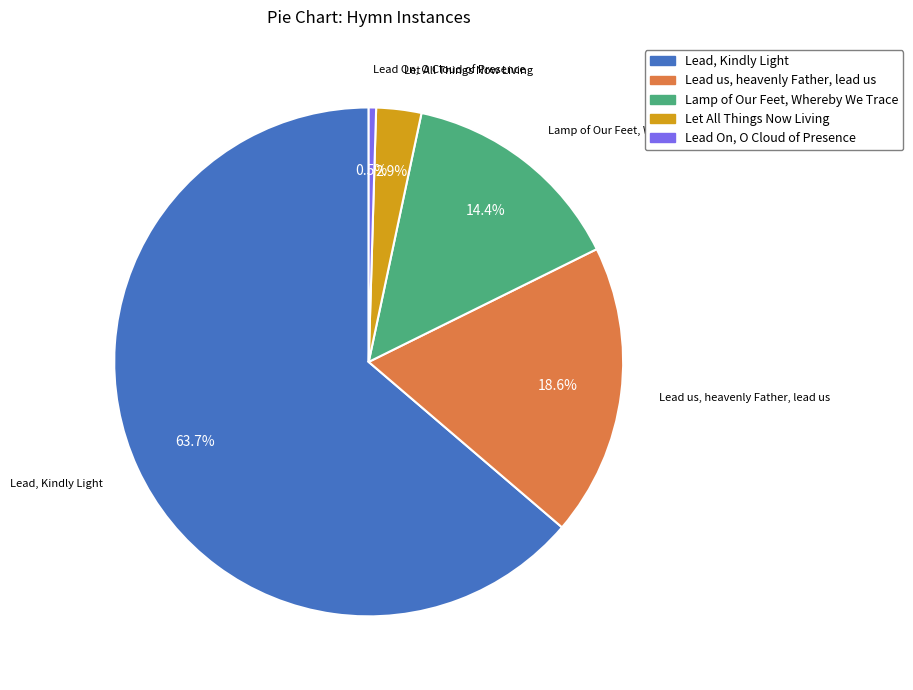

Combined, do Lamp of Our Feet, Whereby We Trace and Lead On, O Cloud of Presence account for over 50%?

No